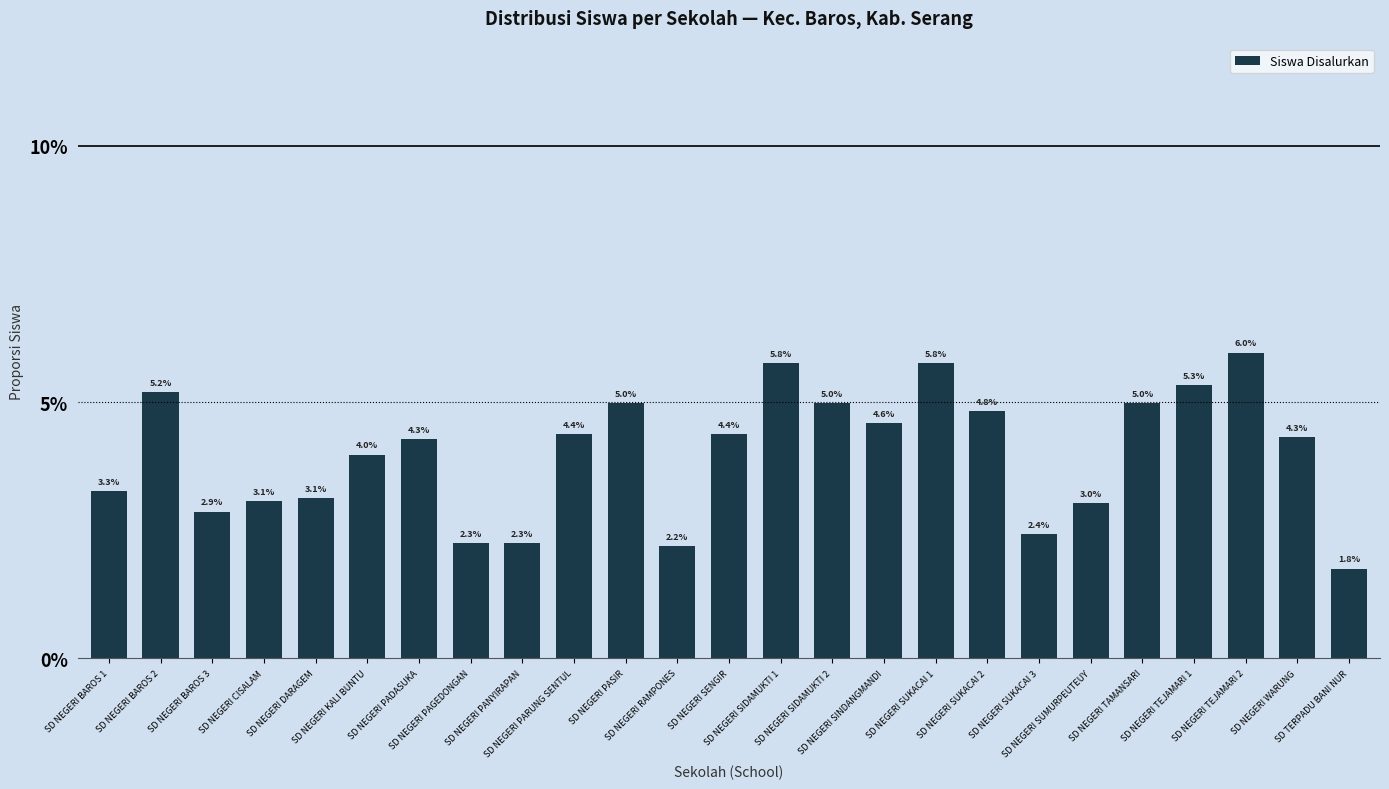

Reading left to right, list all the values displayed in this chart.

SD NEGERI BAROS 1=0.0	SD NEGERI BAROS 2=0.1	SD NEGERI BAROS 3=0.0	SD NEGERI CISALAM=0.0	SD NEGERI DARAGEM=0.0	SD NEGERI KALI BUNTU=0.0	SD NEGERI PADASUKA=0.0	SD NEGERI PAGEDONGAN=0.0	SD NEGERI PANYIRAPAN=0.0	SD NEGERI PARUNG SENTUL=0.0	SD NEGERI PASIR=0.0	SD NEGERI RAMPONES=0.0	SD NEGERI SENGIR=0.0	SD NEGERI SIDAMUKTI 1=0.1	SD NEGERI SIDAMUKTI 2=0.0	SD NEGERI SINDANGMANDI=0.0	SD NEGERI SUKACAI 1=0.1	SD NEGERI SUKACAI 2=0.0	SD NEGERI SUKACAI 3=0.0	SD NEGERI SUMURPEUTEUY=0.0	SD NEGERI TAMANSARI=0.0	SD NEGERI TEJAMARI 1=0.1	SD NEGERI TEJAMARI 2=0.1	SD NEGERI WARUNG=0.0	SD TERPADU BANI NUR=0.0